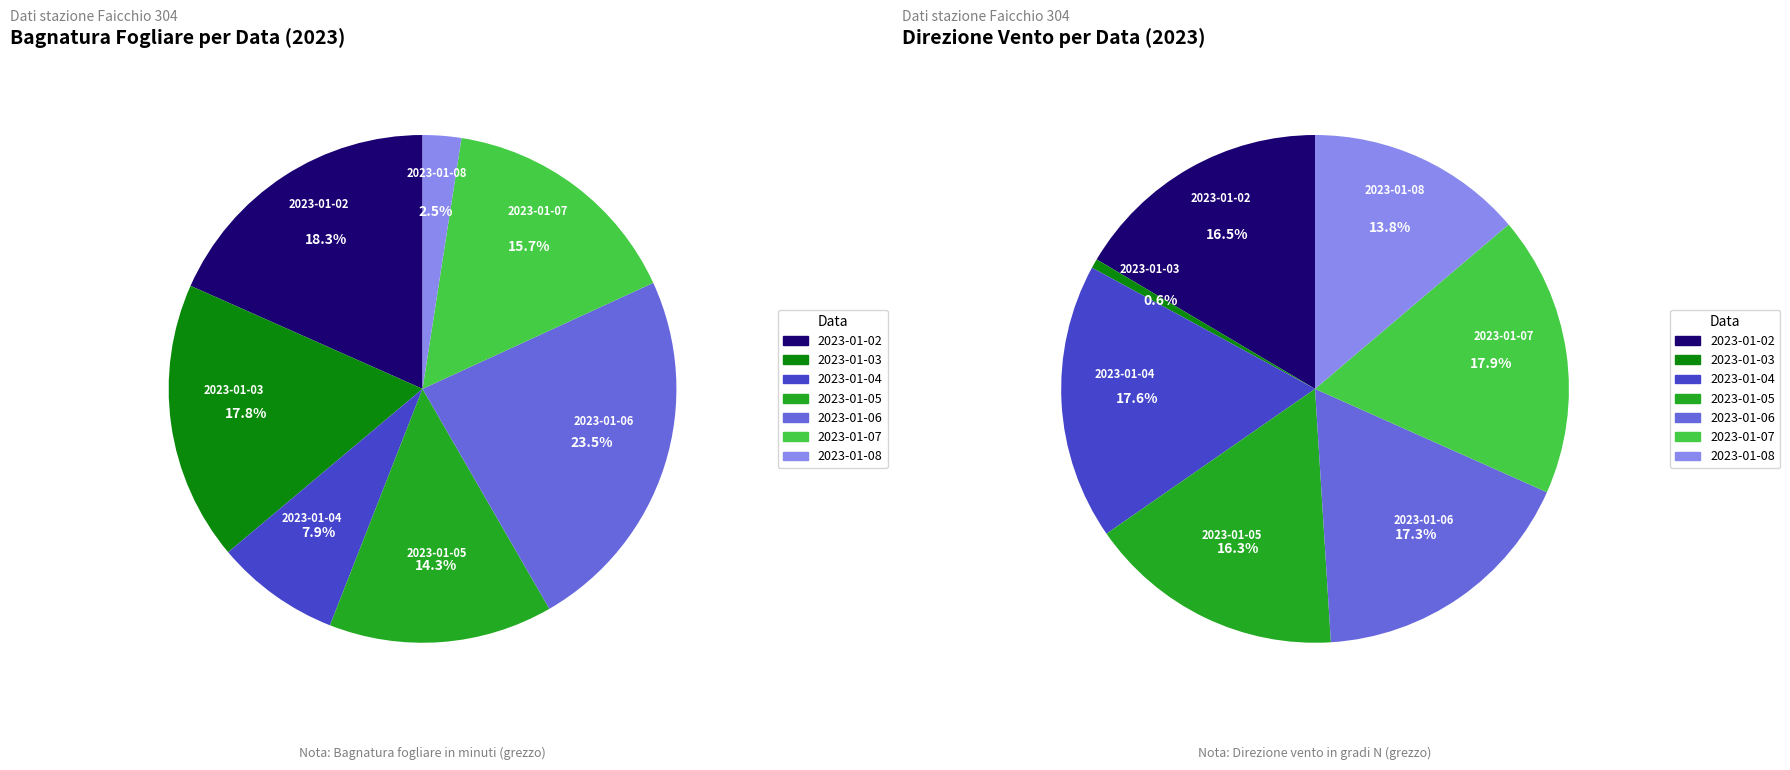

How many slices are in this pie chart?

7